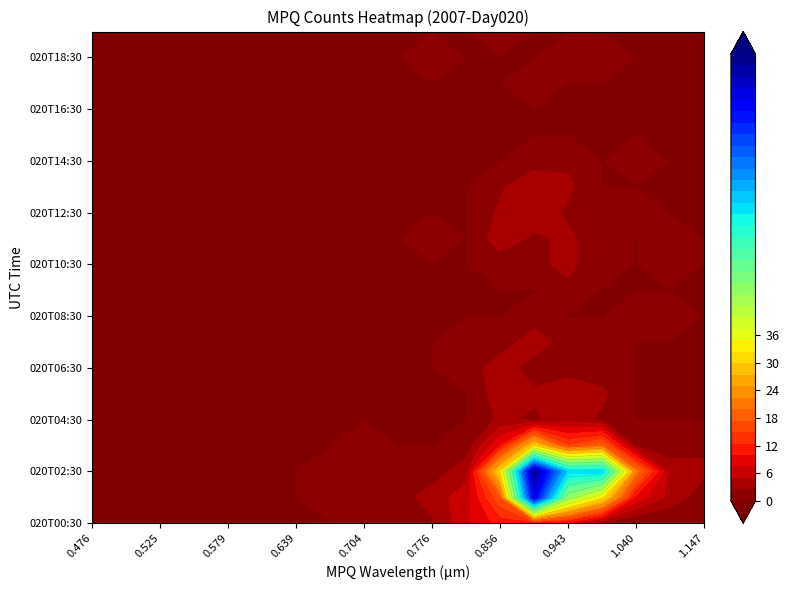

Which category has the highest value in the 0.525 series?

020T00:30